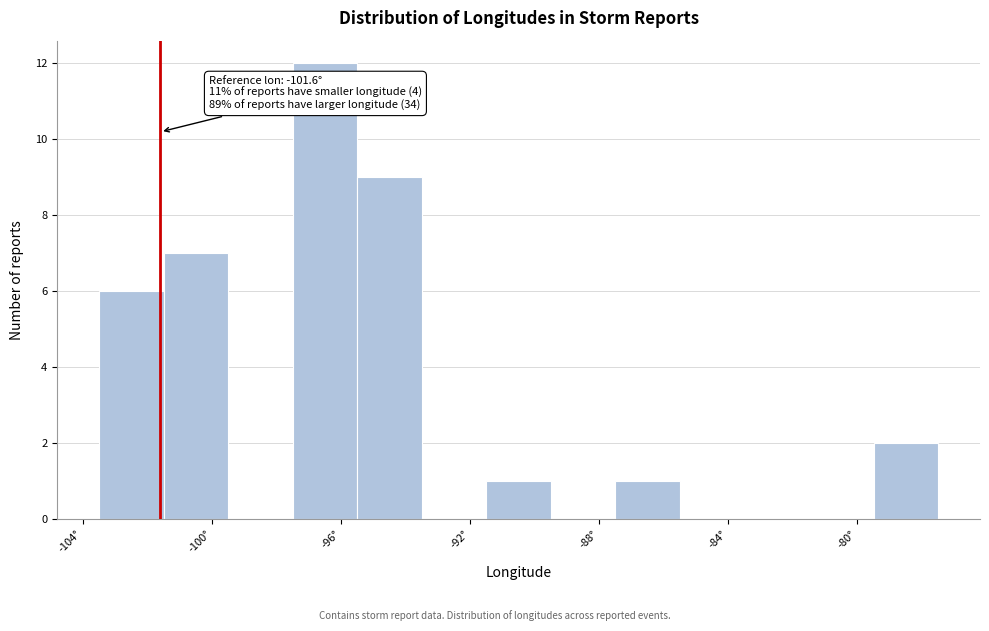

Over which range of the x-axis is the bar tallest?

-97.5 to -95.5